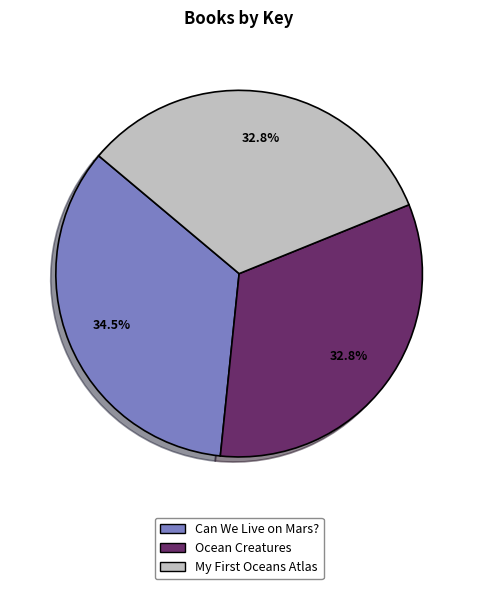

How many segments does this pie chart have?

3